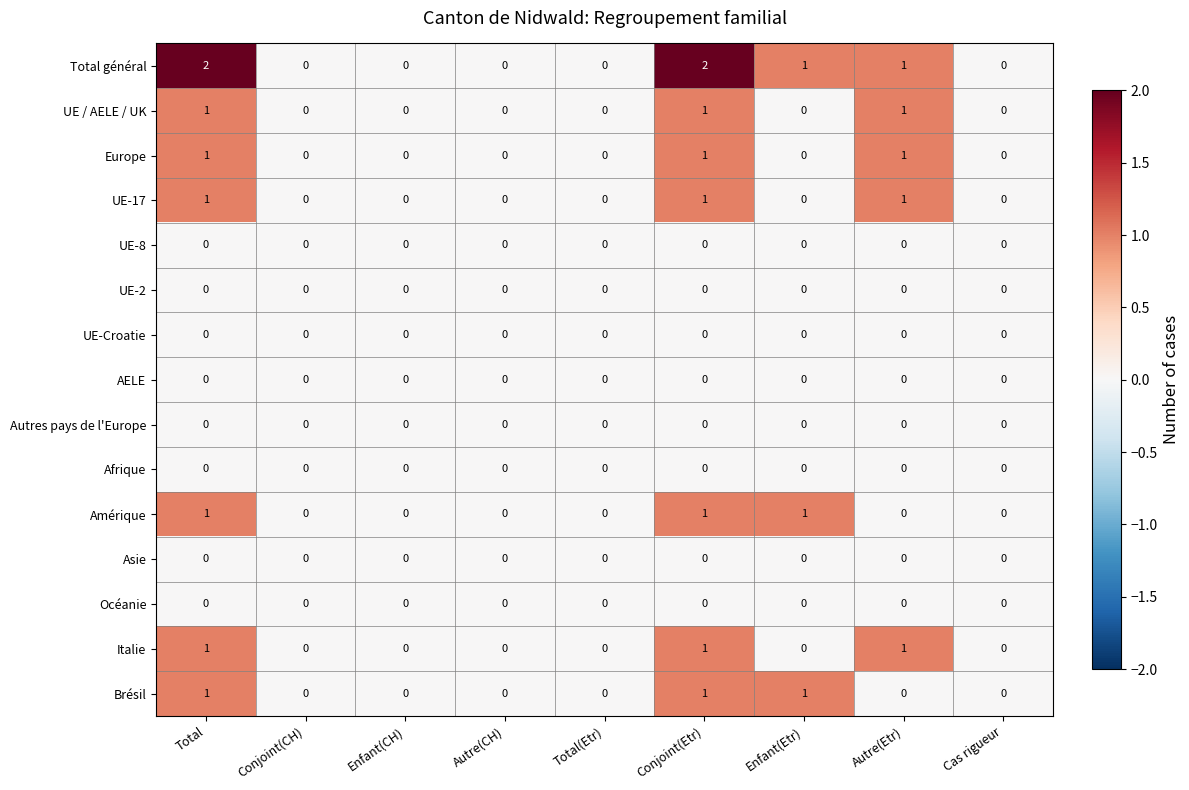

Which series has the largest total across all categories?

Total général